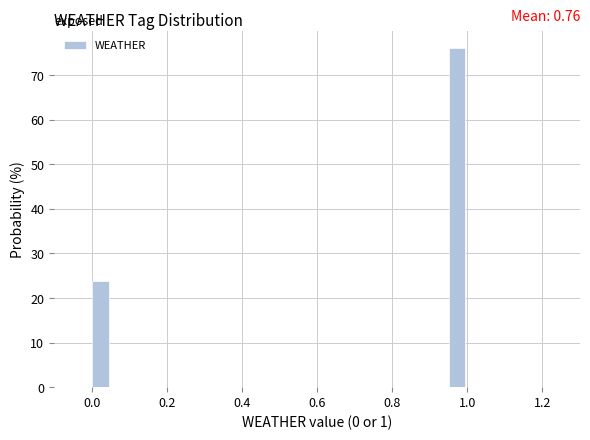

Read against the x-axis, roughly where is the centre of the tallest bar?

0.98